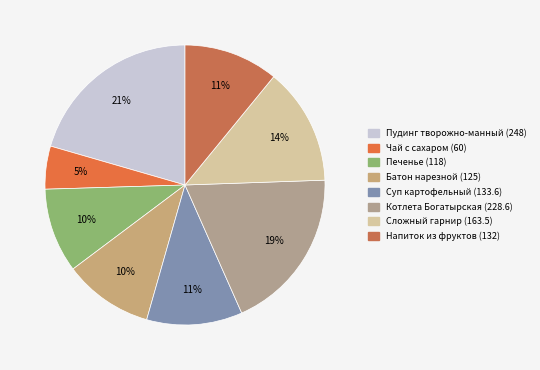

Rank the categories by value from lowest to highest.

Чай с сахаром (60), Печенье (118), Батон нарезной (125), Напиток из фруктов (132), Суп картофельный (133.6), Сложный гарнир (163.5), Котлета Богатырская (228.6), Пудинг творожно-манный (248)